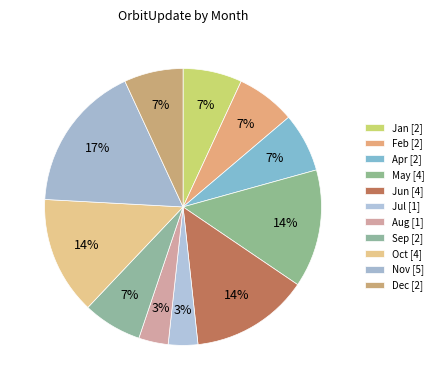

How many slices are in this pie chart?

11